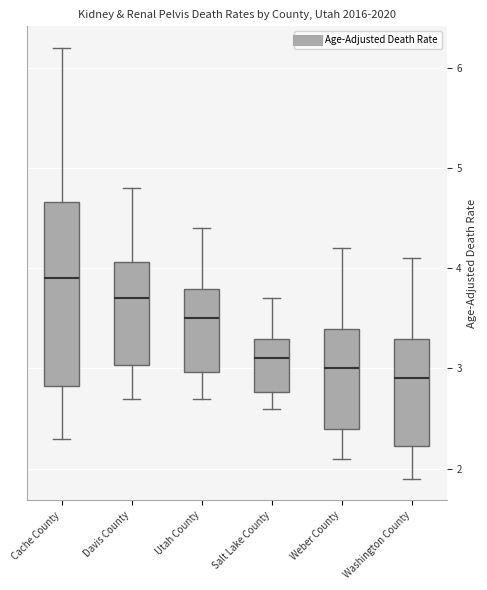

Reading left to right, read every box against the y-axis: the position of its median line, the range the box covers, and the ends of its whiskers. The values are not printed on the chart, so give them approximately, as read against the axis.

Cache County: median 3.9, box 2.8 to 4.7, whiskers 2.3 to 6.2
Davis County: median 3.7, box 3.0 to 4.1, whiskers 2.7 to 4.8
Utah County: median 3.5, box 3.0 to 3.8, whiskers 2.7 to 4.4
Salt Lake County: median 3.1, box 2.8 to 3.3, whiskers 2.6 to 3.7
Weber County: median 3.0, box 2.4 to 3.4, whiskers 2.1 to 4.2
Washington County: median 2.9, box 2.2 to 3.3, whiskers 1.9 to 4.1